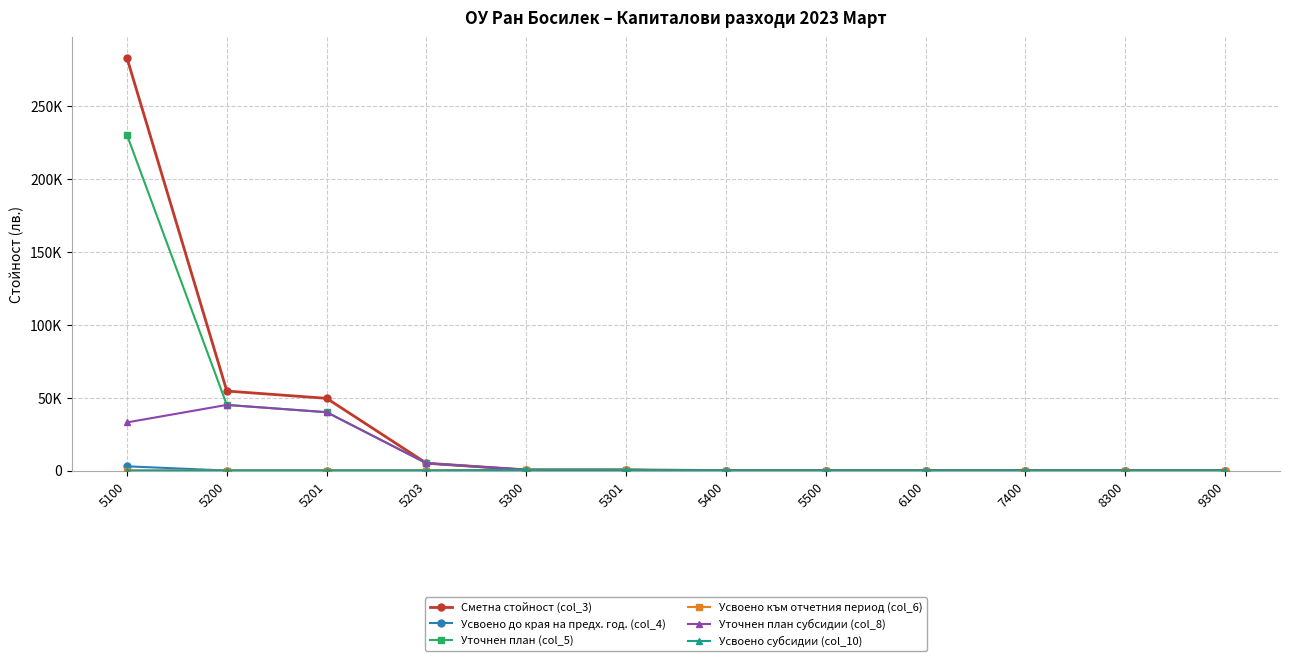

Does the chart have visible grid lines?

Yes